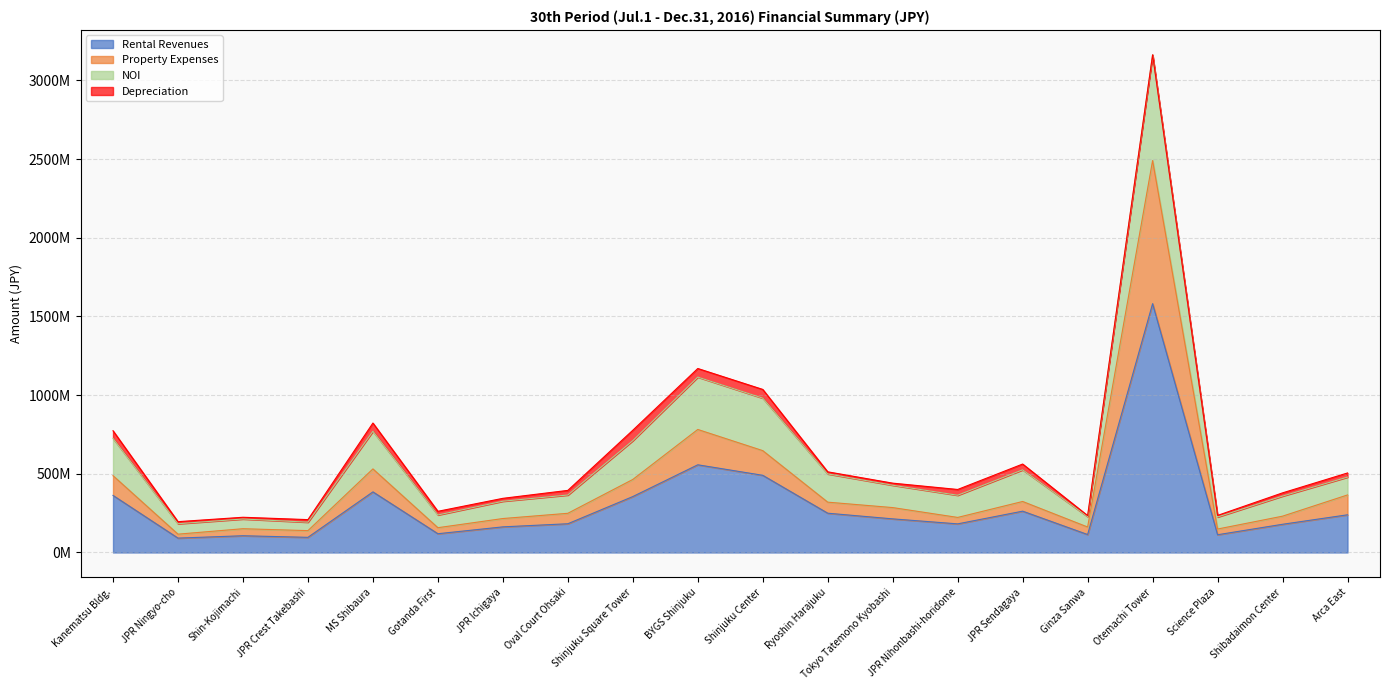

Does the chart have visible grid lines?

Yes